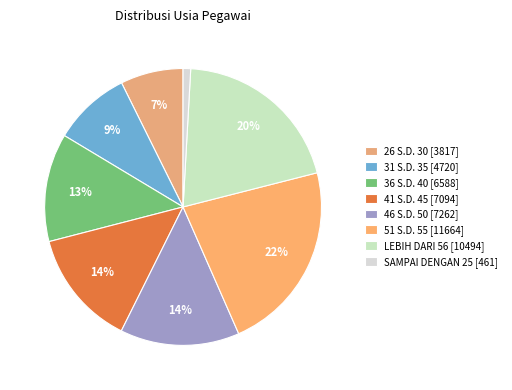

The 31 S.D. 35 slice represents 9% of the pie. True or false?

True